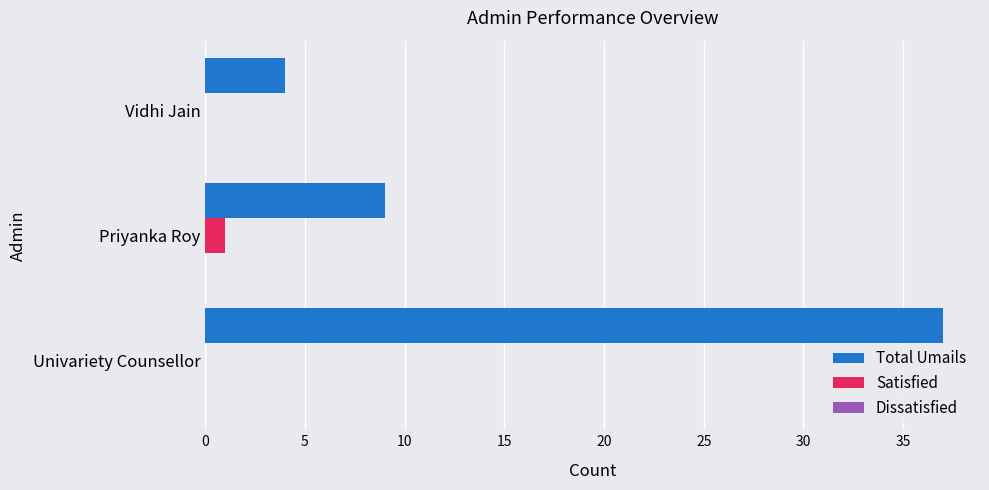

Which series changed the most between Priyanka Roy and Vidhi Jain?

Total Umails